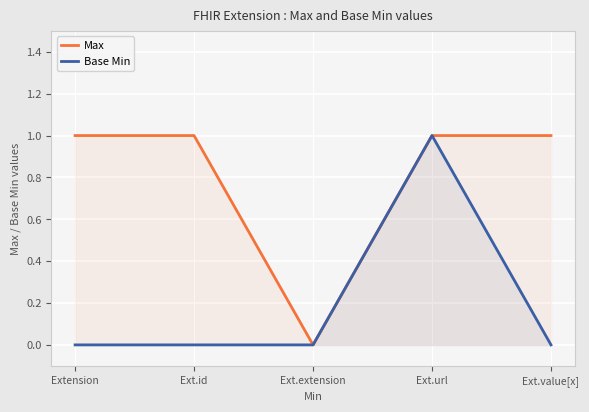

Reading left to right, what are all the values shown in this chart?

Max: Extension=1	Ext.id=1	Ext.extension=0	Ext.url=1	Ext.value[x]=1
Base Min: Extension=0	Ext.id=0	Ext.extension=0	Ext.url=1	Ext.value[x]=0